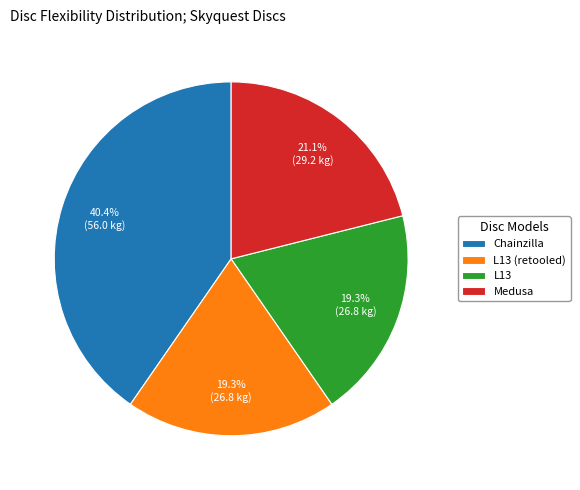

To the nearest percent, what is the average slice percentage?

25%